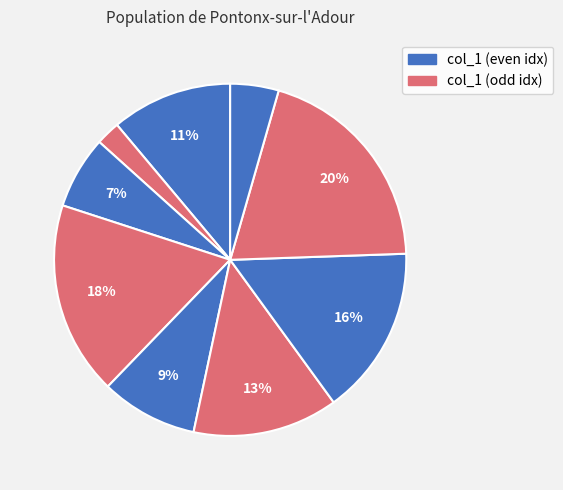

How many slices are in this pie chart?

9